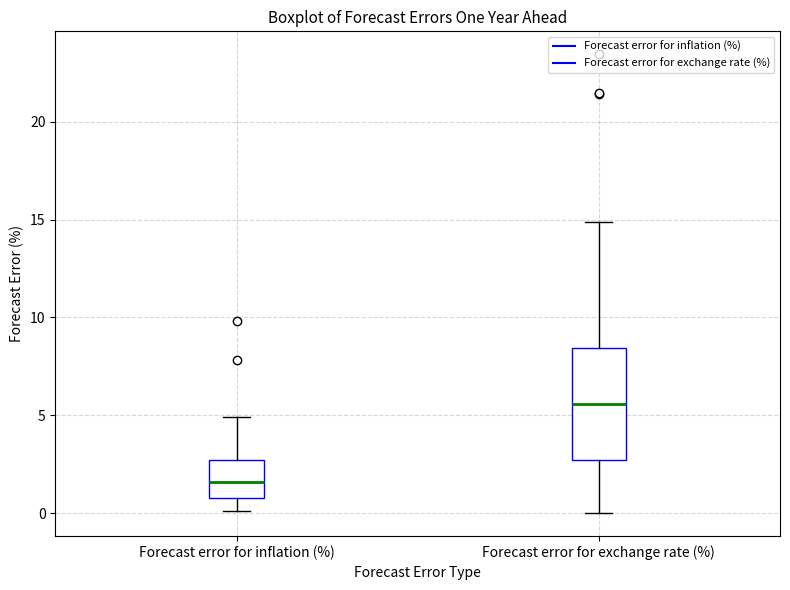

Which box's median line is the lowest?

Forecast error for inflation (%)